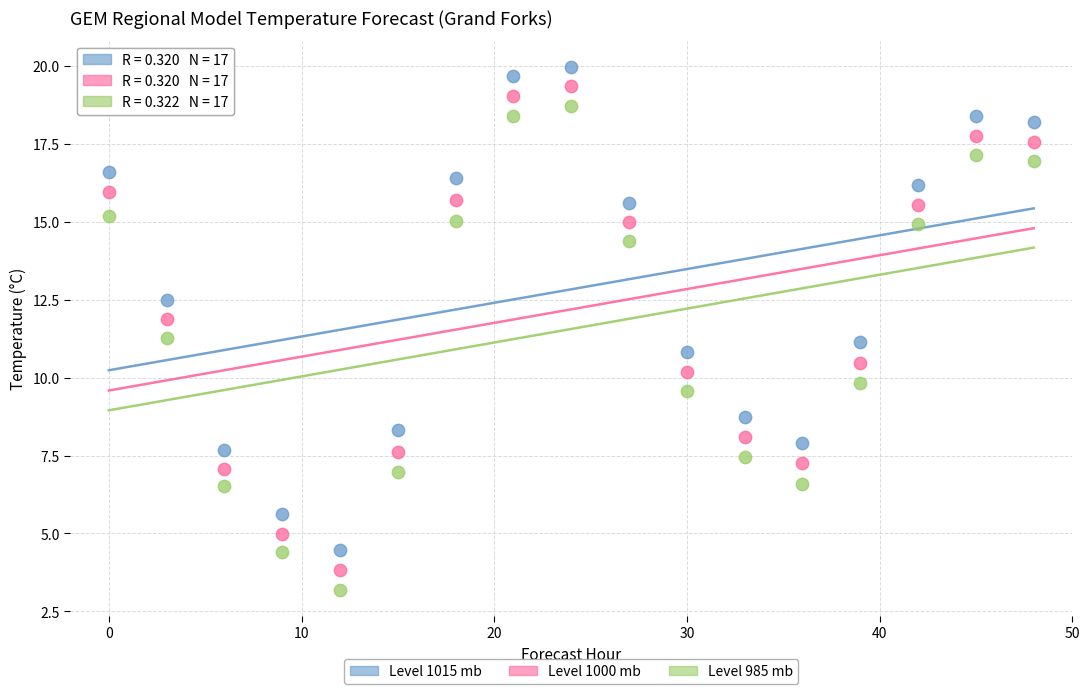

Across all data points, what is the range of X values (max minus min)?

48.0